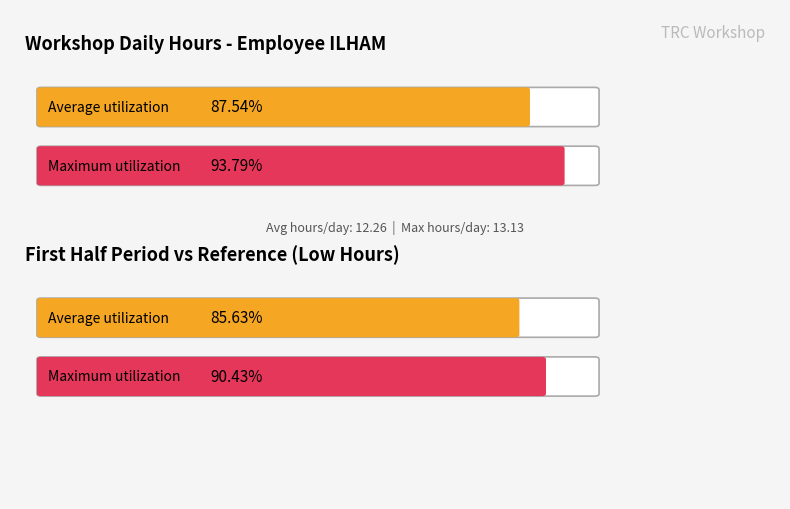

True or false: the data shows 8.7 at 15.

False